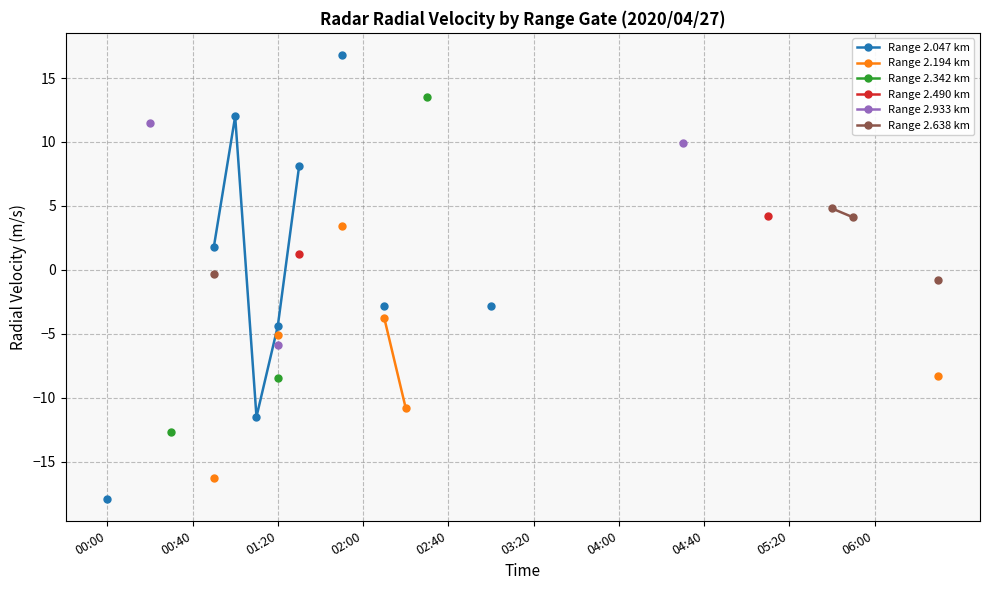

True or false: Range 2.933 km and Range 2.342 km intersect in this chart.

False